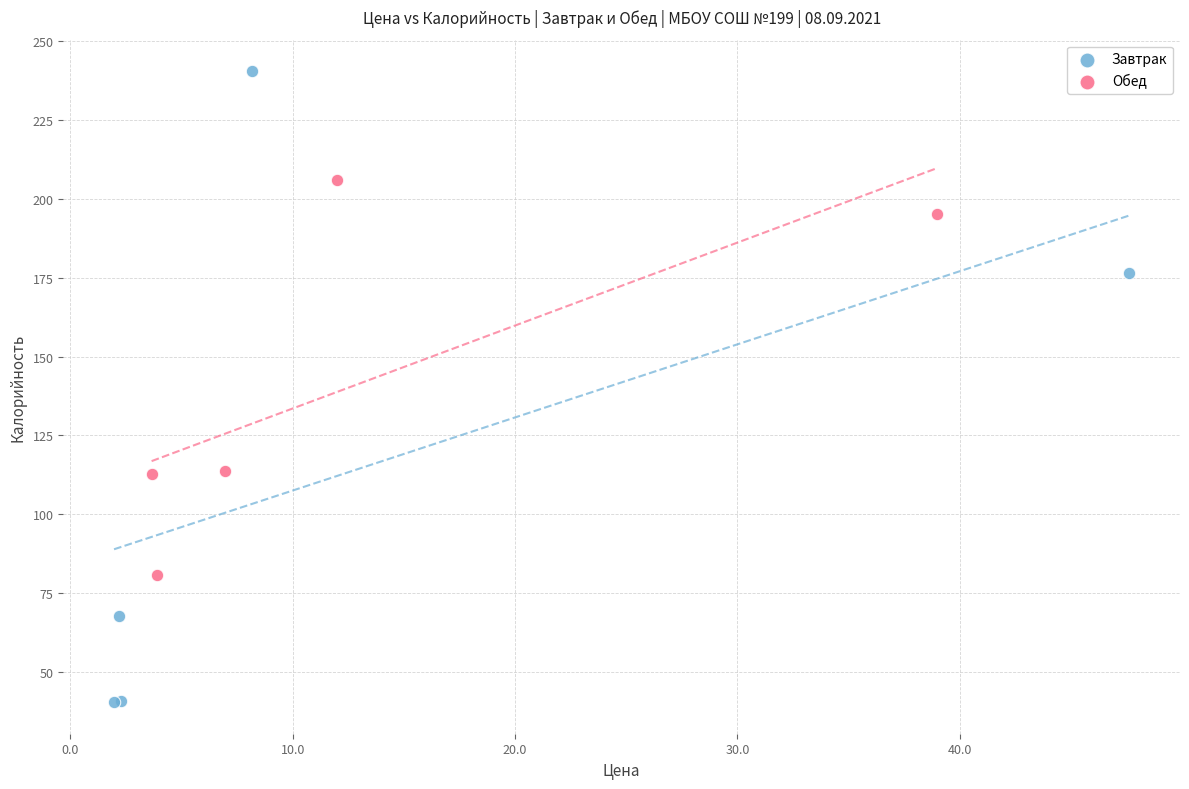

Which series has the widest spread of Y values?

Завтрак